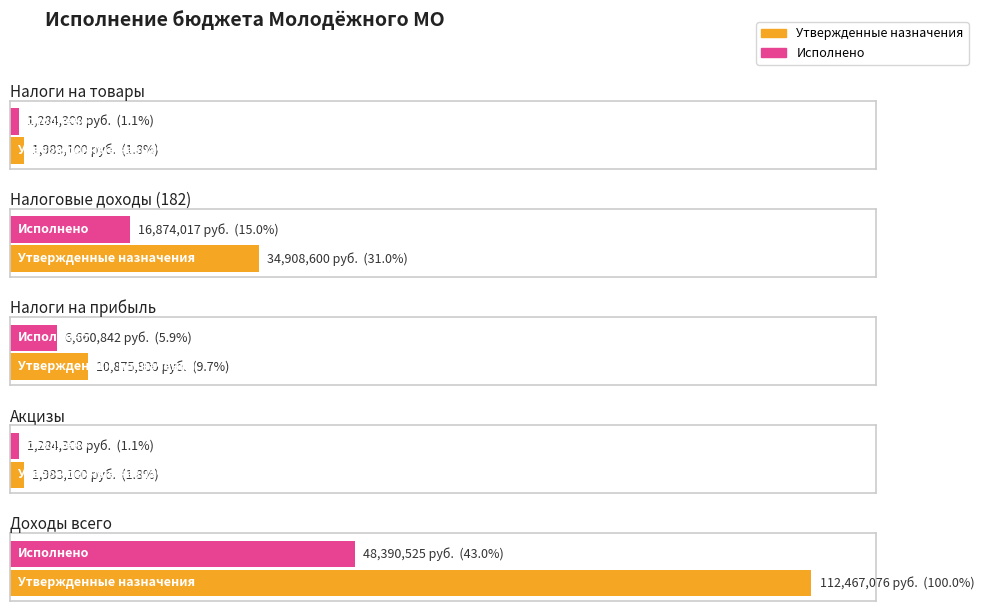

List the series in order of their overall mean, lowest first.

Исполнено, Утвержденные назначения